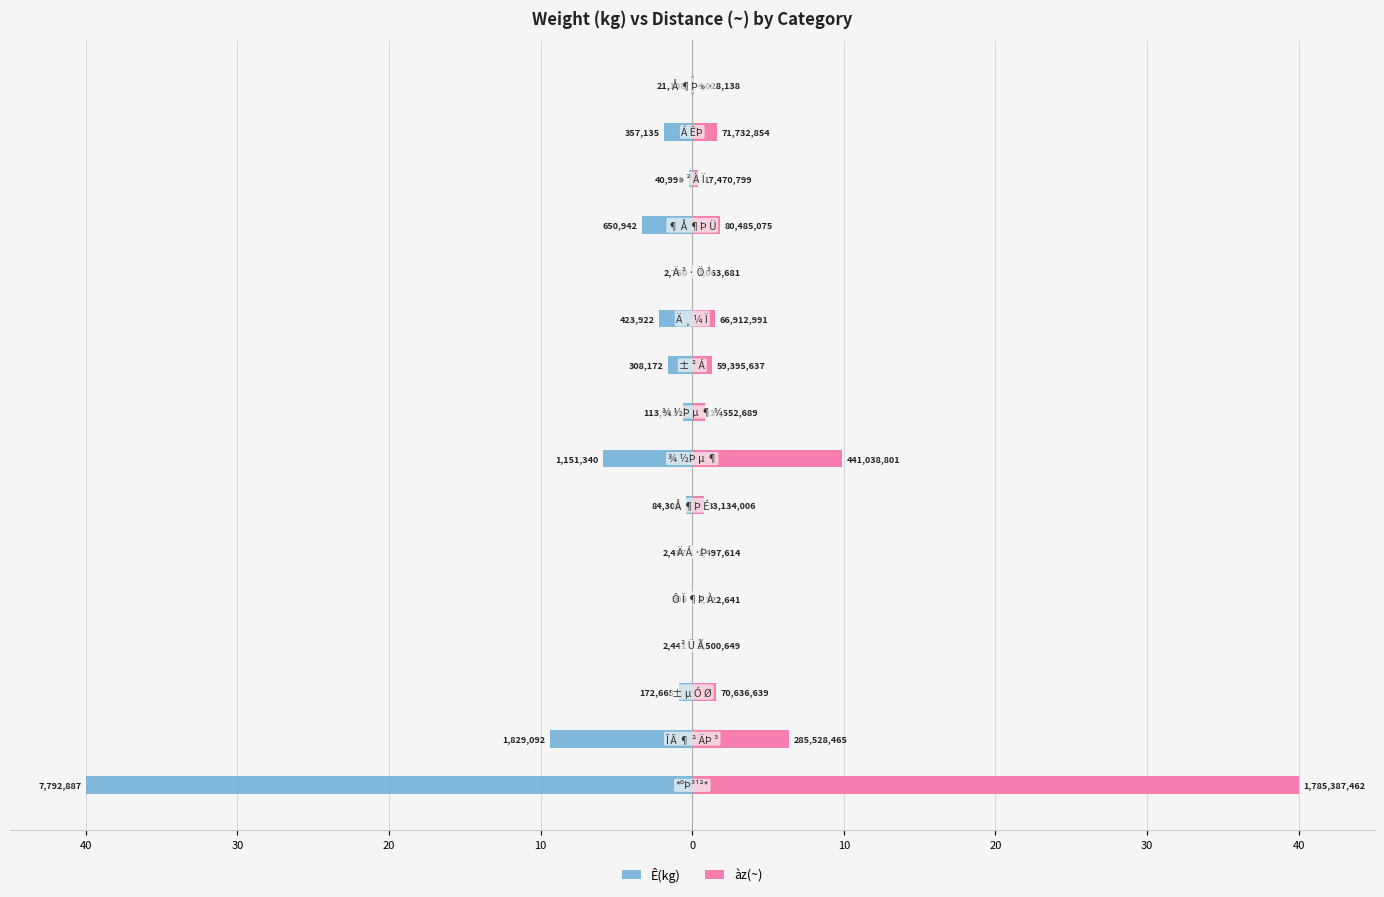

Reading left to right, list all the values displayed in this chart.

Ê(kg): -40.0	-9.4	-0.9	-0.0	-0.0	-0.0	-0.4	-5.9	-0.6	-1.6	-2.2	-0.0	-3.3	-0.2	-1.8	-0.1
àz(~): 40.0	6.4	1.6	0.0	0.1	0.0	0.7	9.9	0.8	1.3	1.5	0.0	1.8	0.4	1.6	0.1